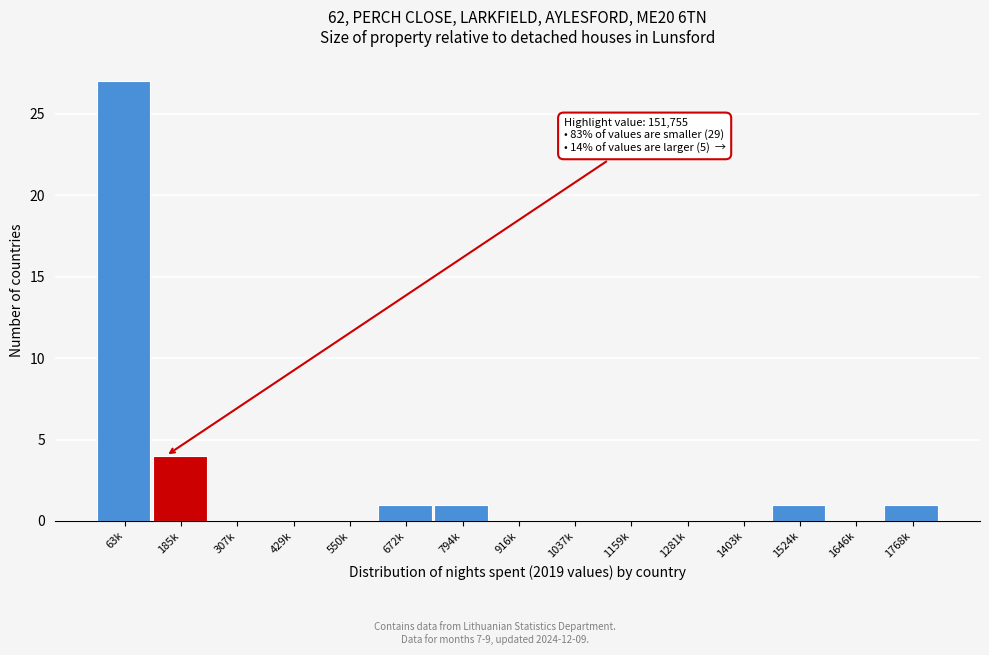

Reading right to left, what are all the values shown in this chart?

1768k=1	1646k=0	1524k=1	1403k=0	1281k=0	1159k=0	1037k=0	916k=0	794k=1	672k=1	550k=0	429k=0	307k=0	185k=4	63k=27